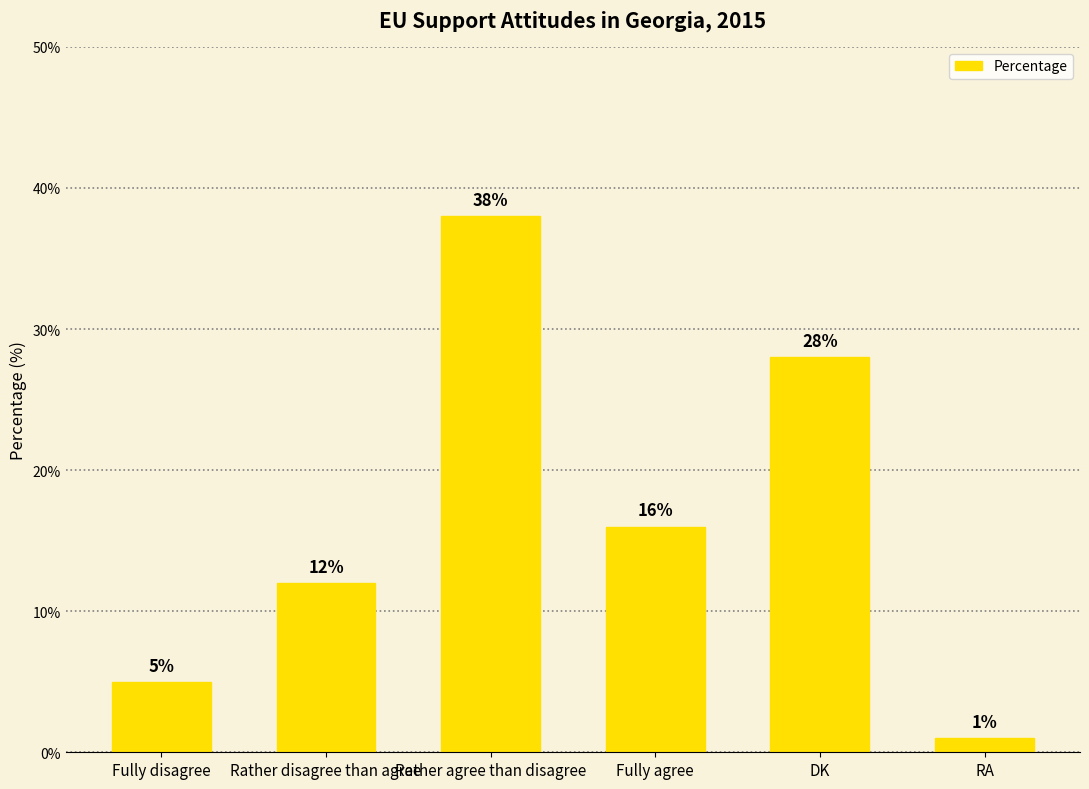

Which category has the highest value across all series?

Rather agree than disagree